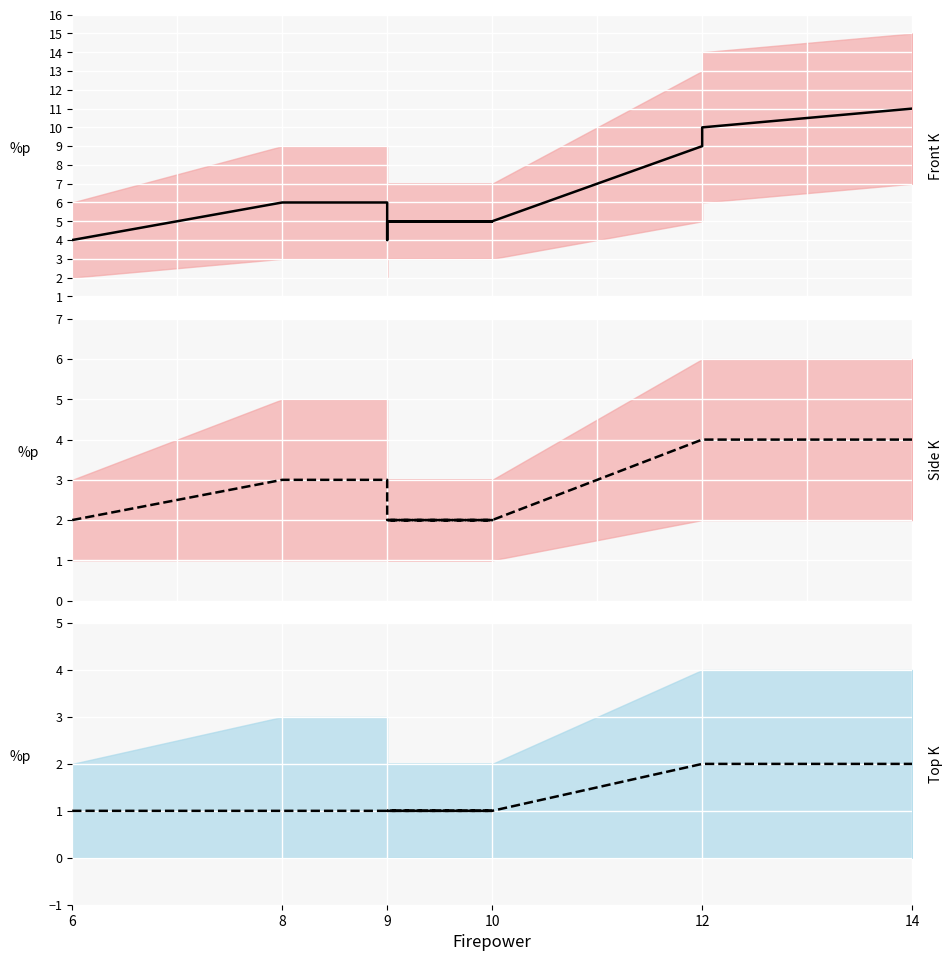

How many Top/Rear Protection values are between 1 and 2?

19